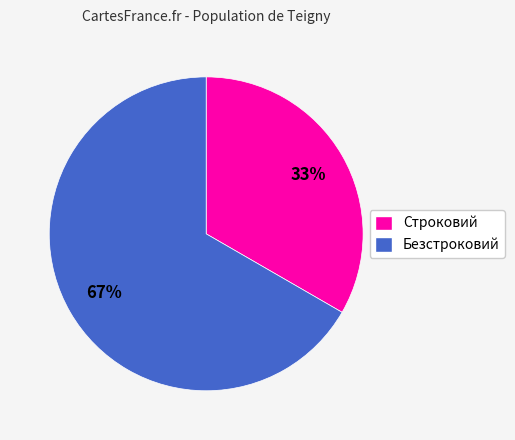

Which slice is the largest?

Безстроковий